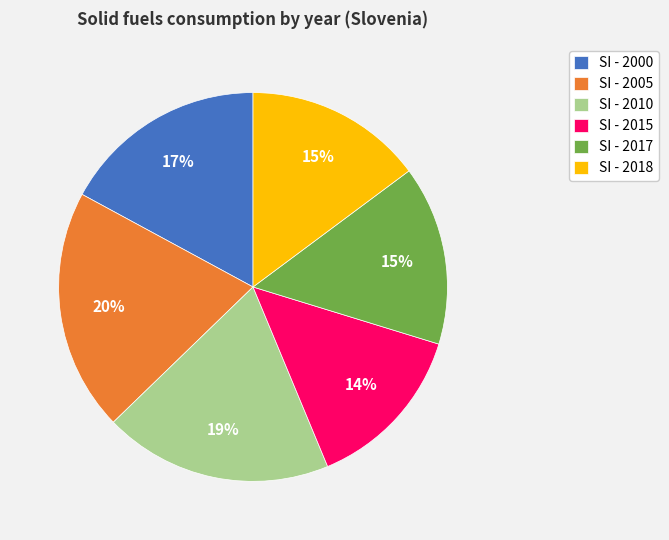

Between SI - 2000 and SI - 2017, which is larger?

SI - 2000